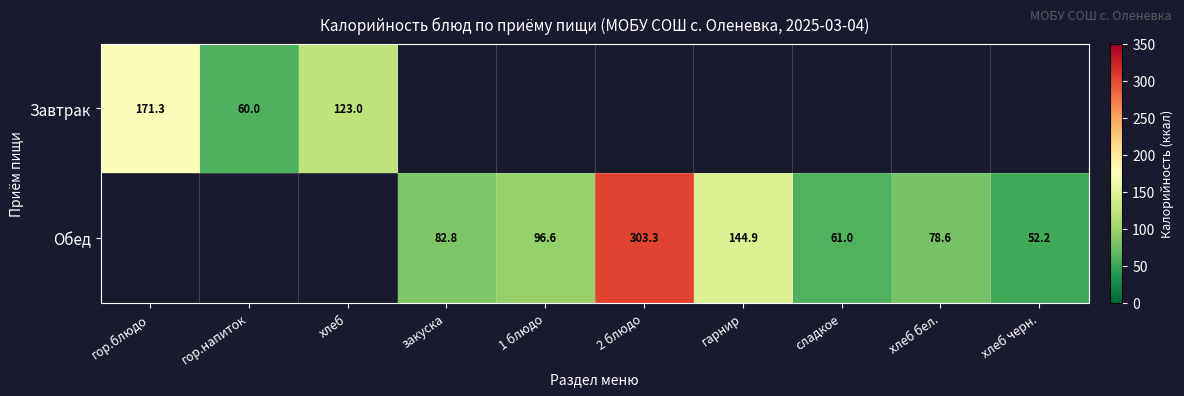

Is it true that Обед equals 191.7 at 2 блюдо?

False